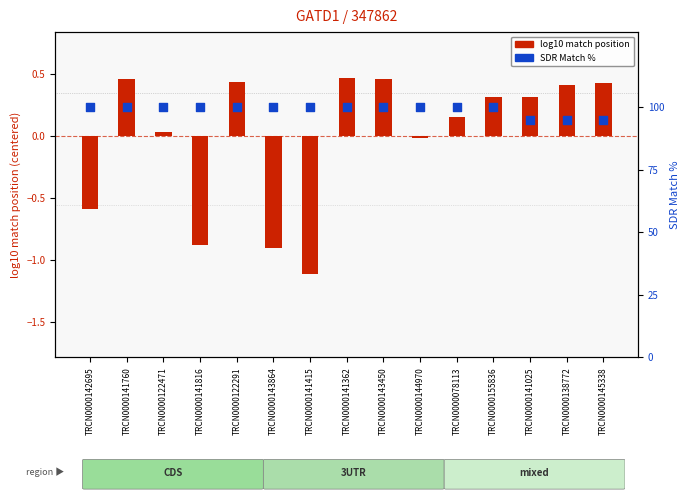

At which category is the sum across all series the highest?

TRCN0000141362